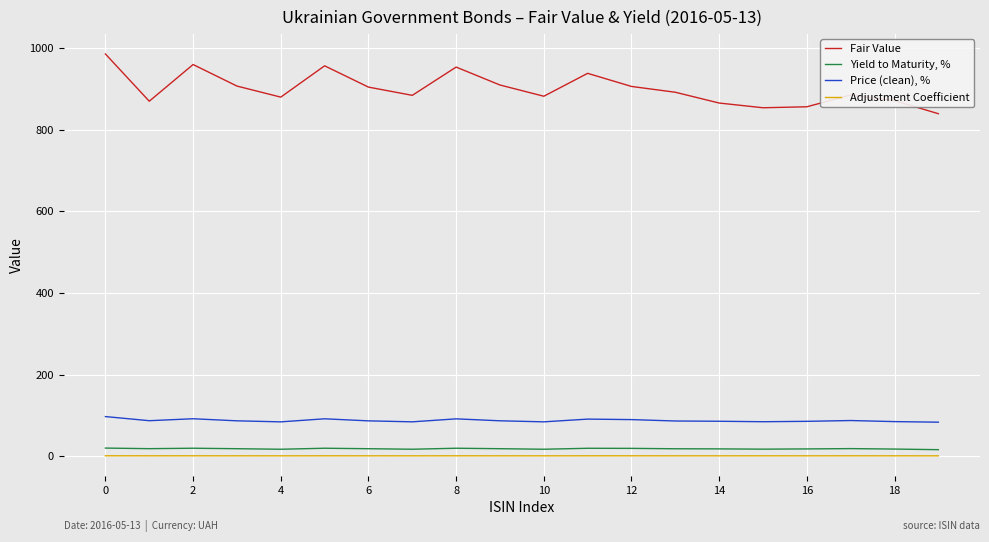

What is the difference between the maximum and minimum values in the Fair Value series?

146.3